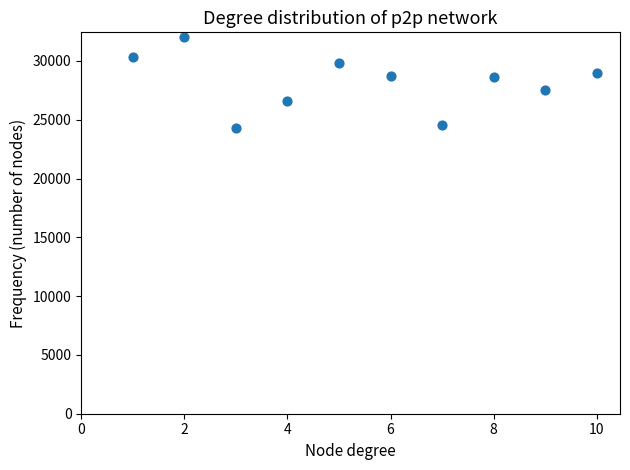

What is the range of X values (max minus min)?

9